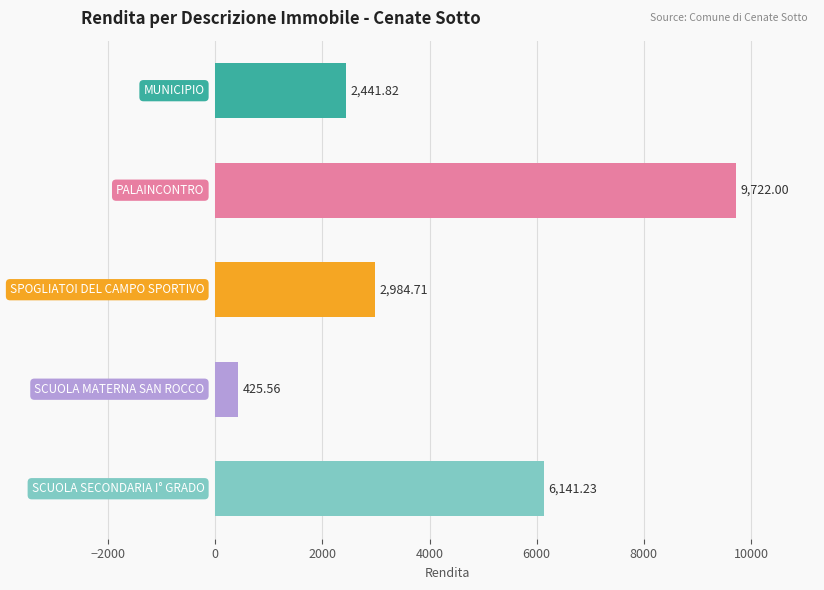

What is the difference between the maximum and minimum values?

9296.4